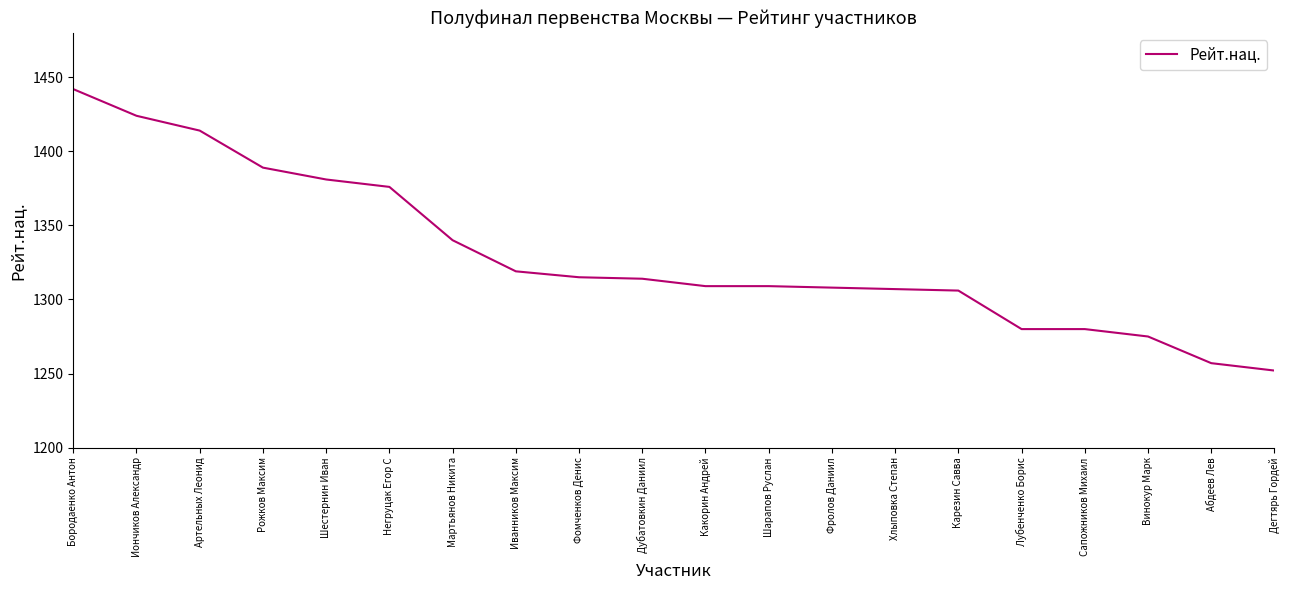

Which category has the highest value across all series?

Бородаенко Антон